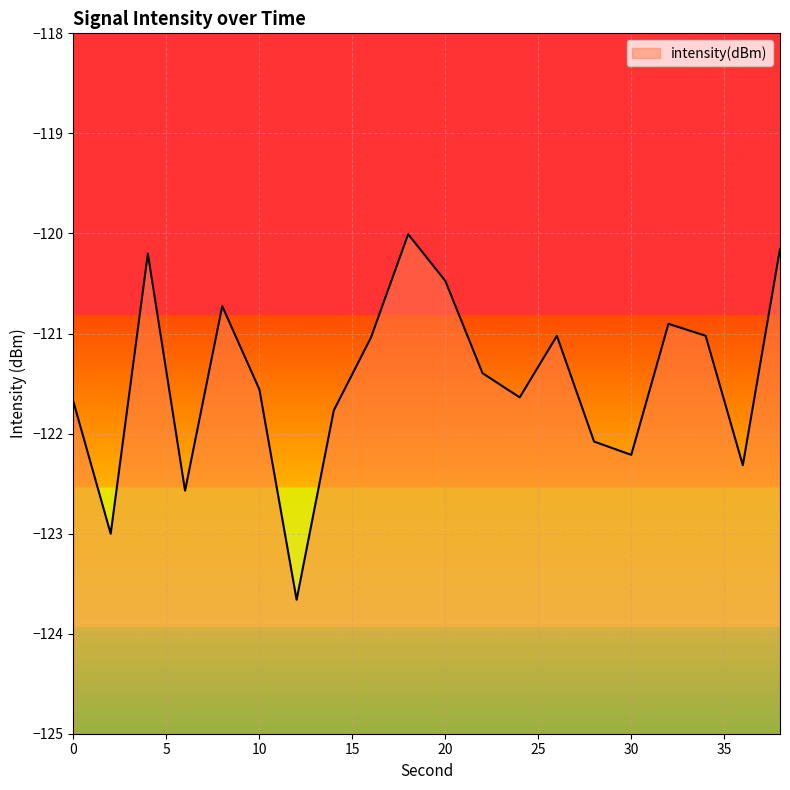

How many interior local peaks (higher than both neighbors) does the data have?

5